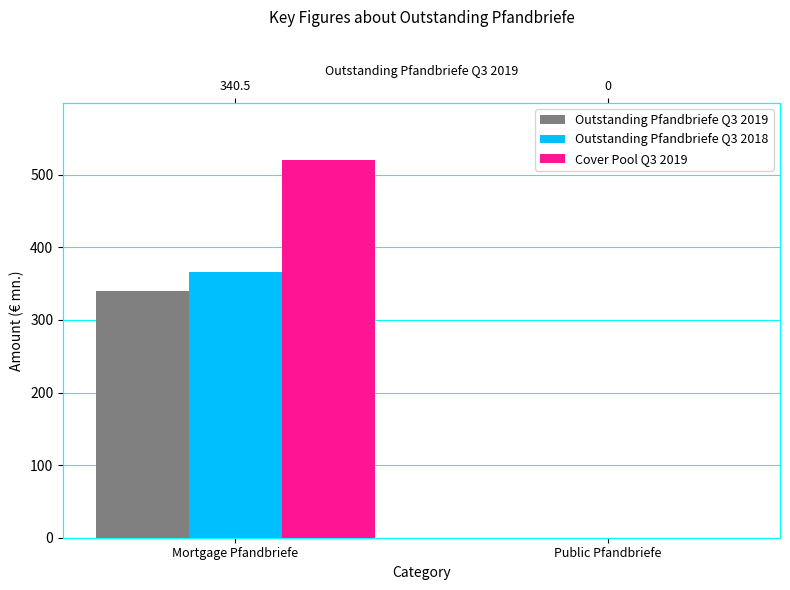

What is the total value across all series at Mortgage Pfandbriefe?

1226.8